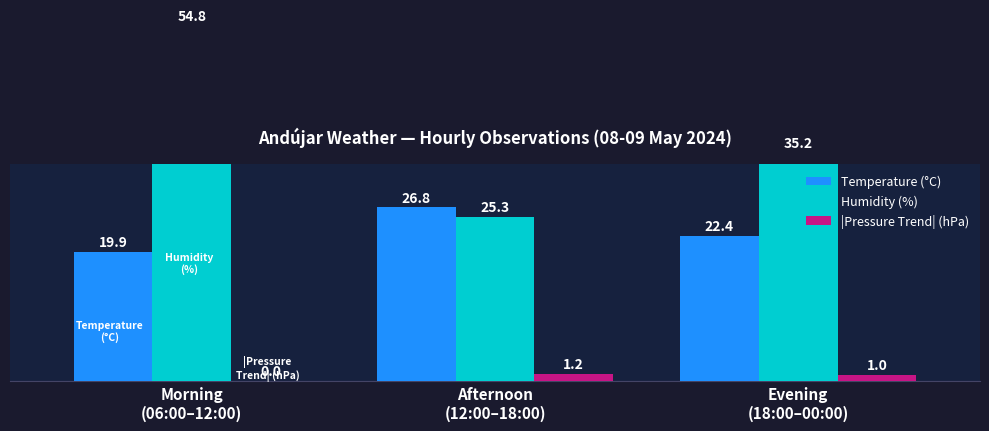

Rank the series by their maximum value, from lowest to highest.

|Pressure Trend| (hPa), Temperature (°C), Humidity (%)